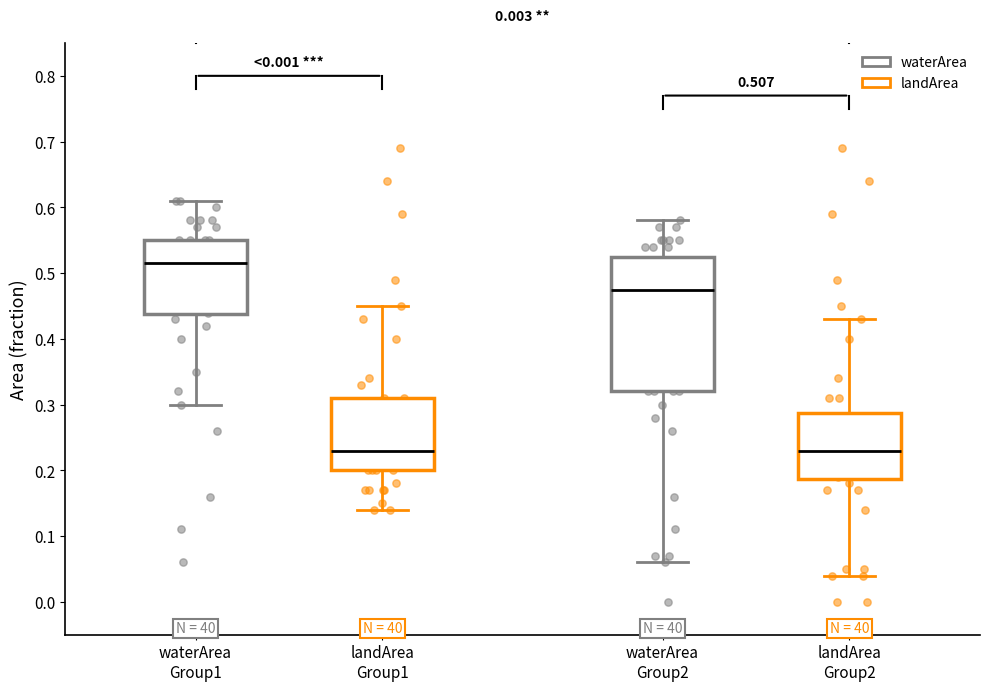

Which box is the tallest, from its lower edge to its upper edge?

waterArea Group2